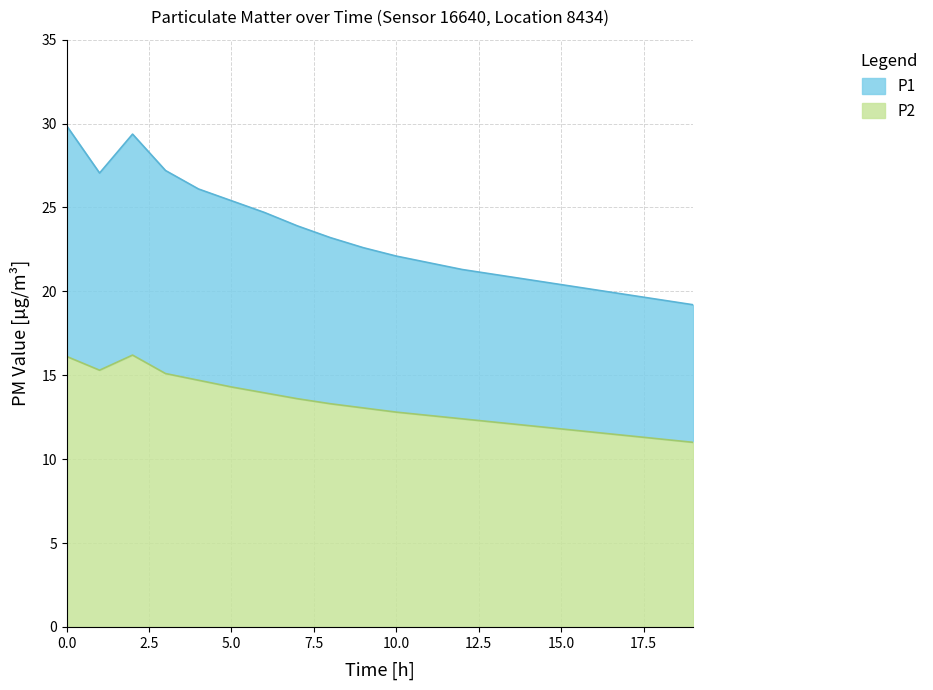

True or false: P2 and P1 cross at least once.

False